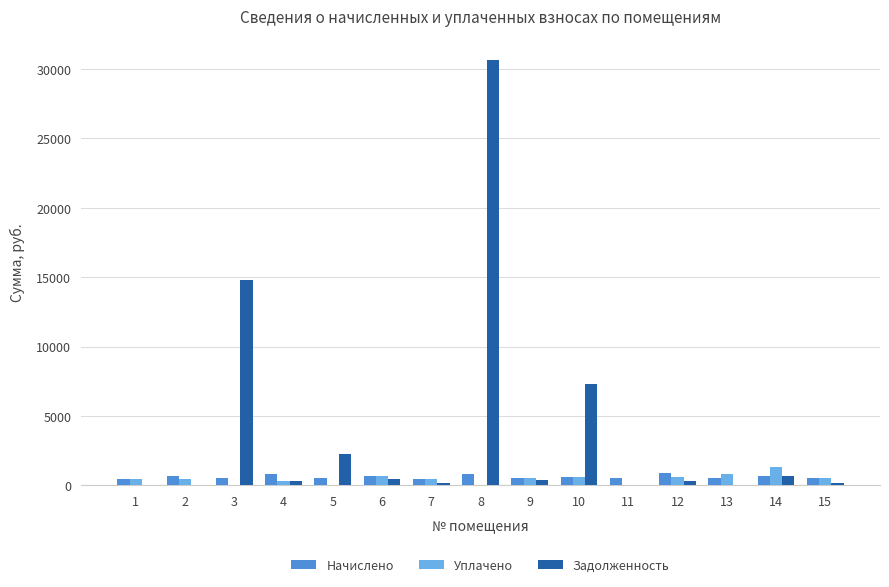

What is the sum of the Задолженность values at 1 and 15?

176.5